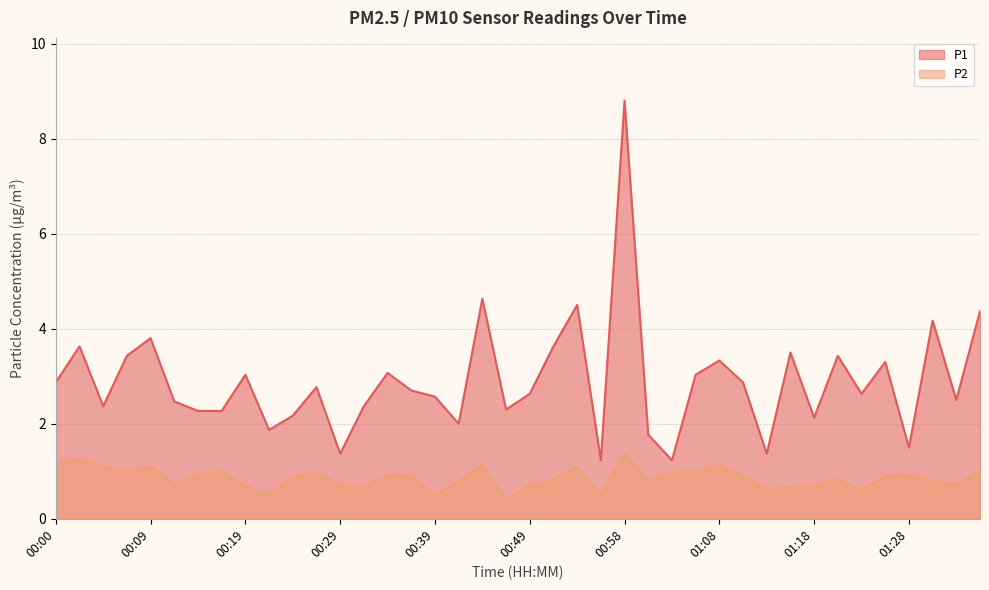

True or false: P2 and P1 intersect in this chart.

False